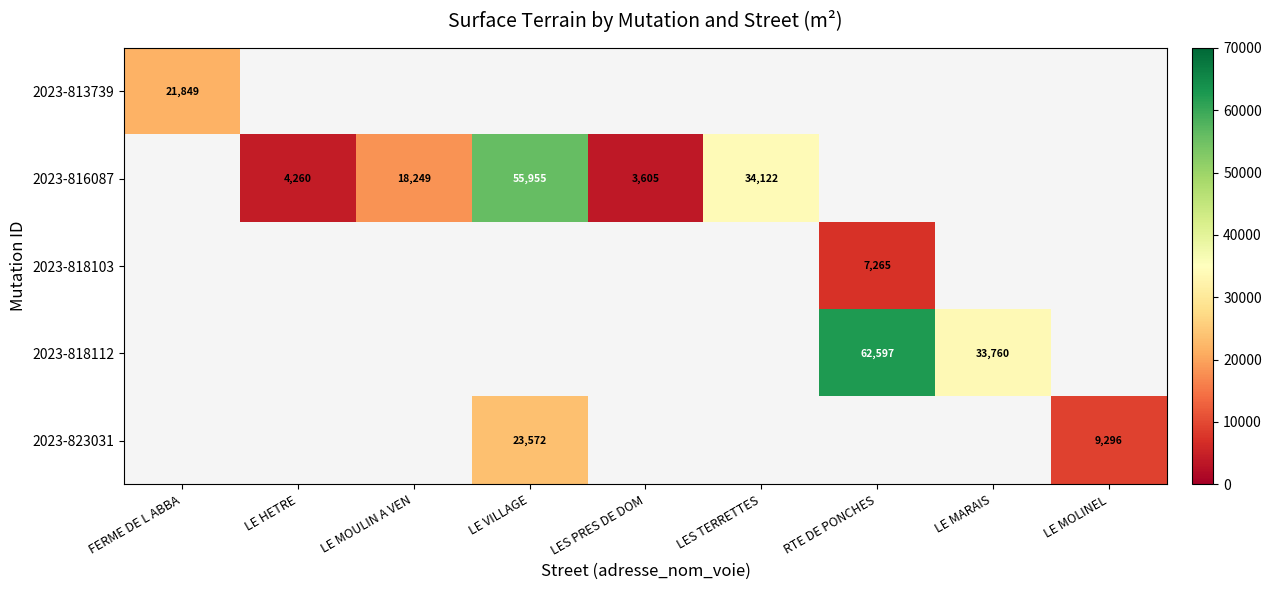

What is the smallest value displayed?

3605.0